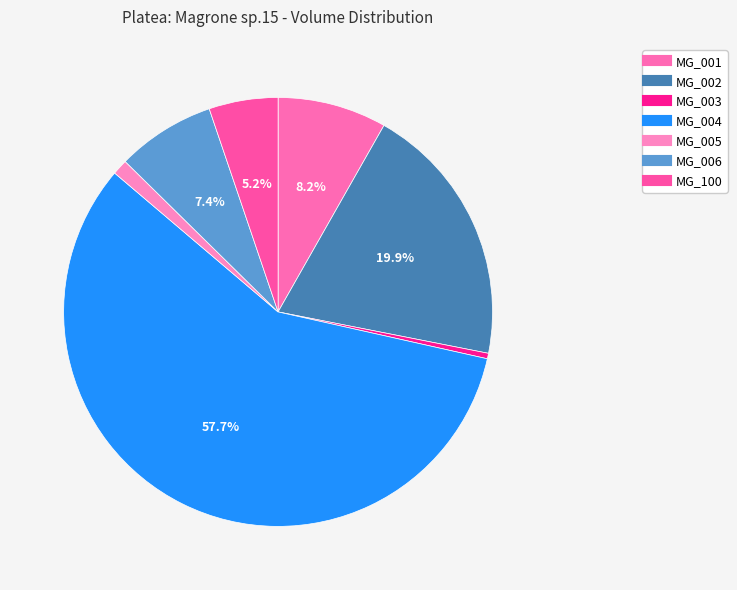

Combined, what portion of the pie is MG_003 and MG_001?

8.6%